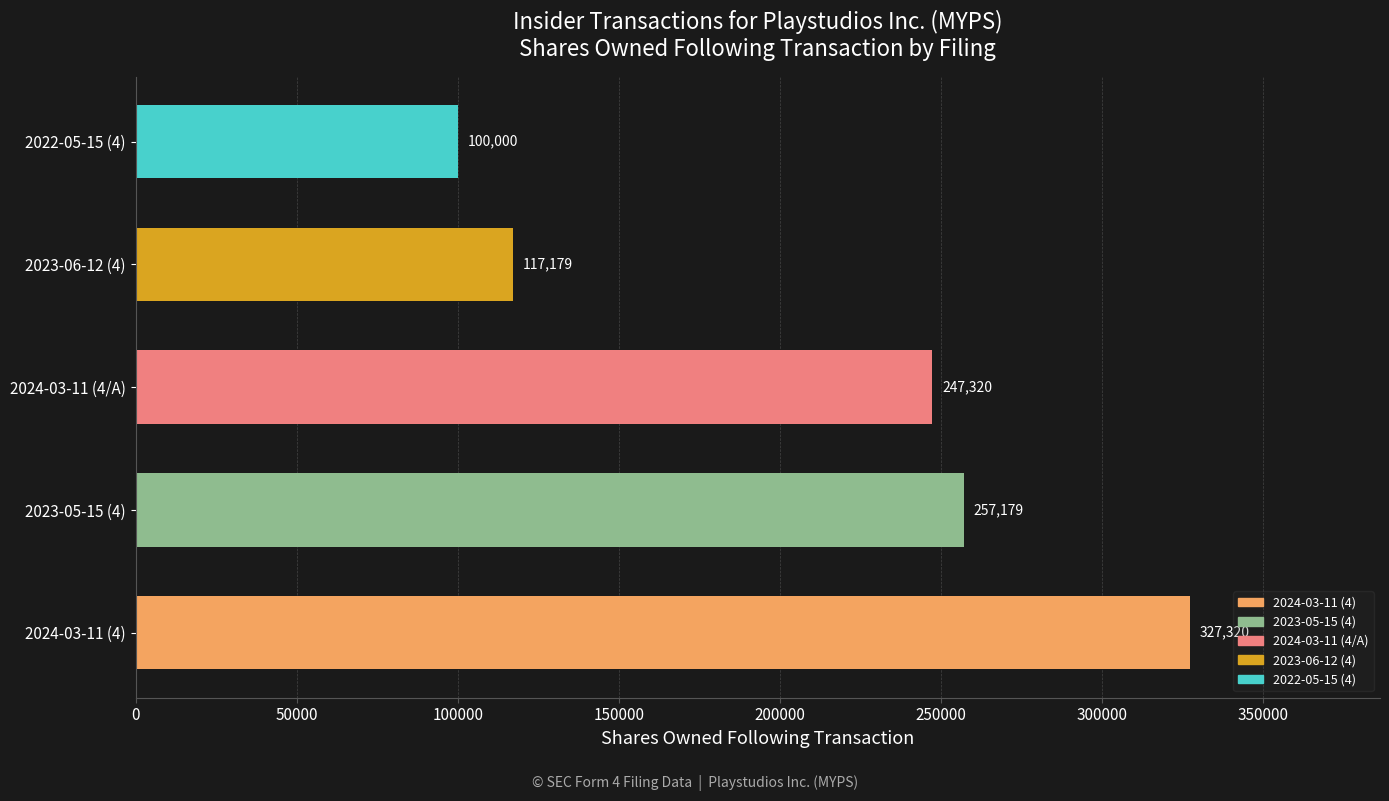

How many categories are shown in the chart?

5